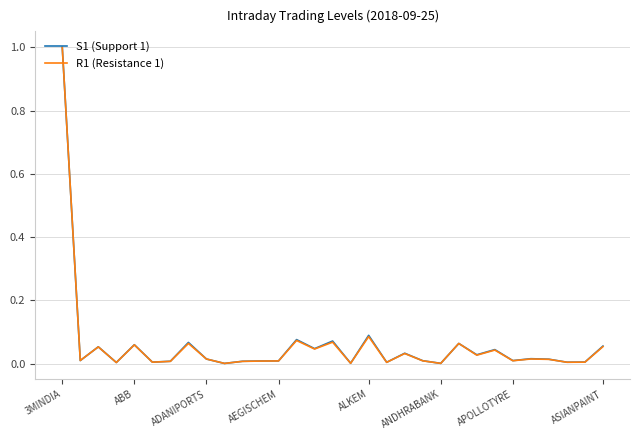

After their last crossing, which series has the higher values: S1 (Support 1) or R1 (Resistance 1)?

S1 (Support 1)